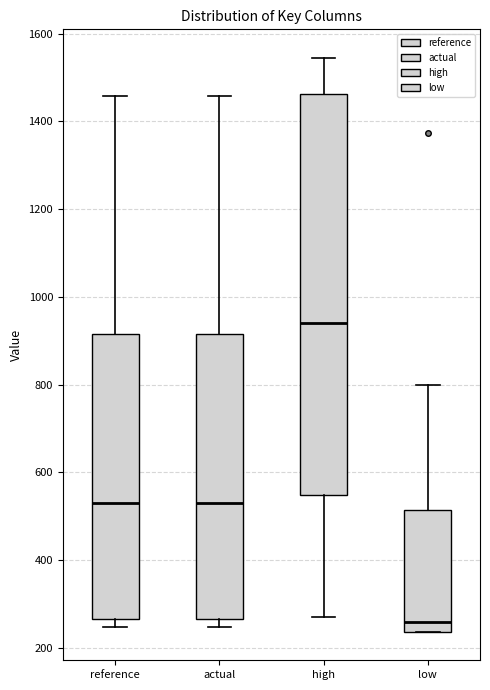

Which box is the tallest, from its lower edge to its upper edge?

high